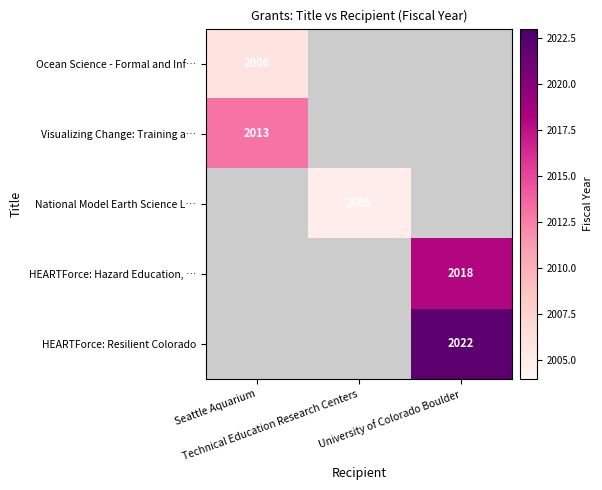

What value does the HEARTForce: Resilient Colorado series have at University of Colorado Boulder?

2022.0